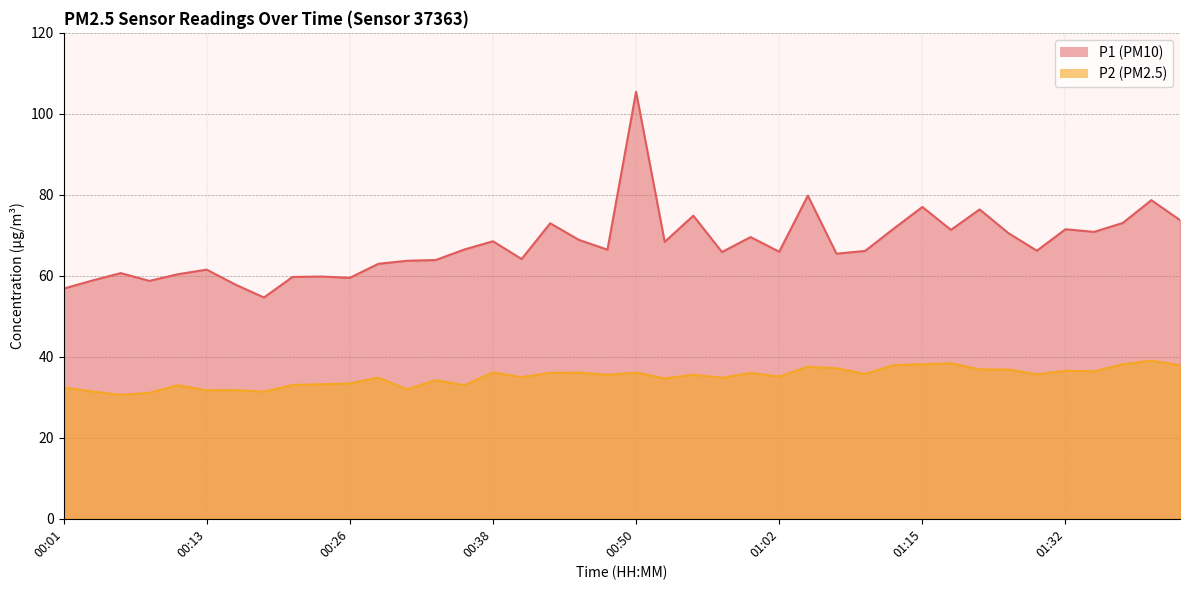

What is the label of the 8th point from the left?

00:18